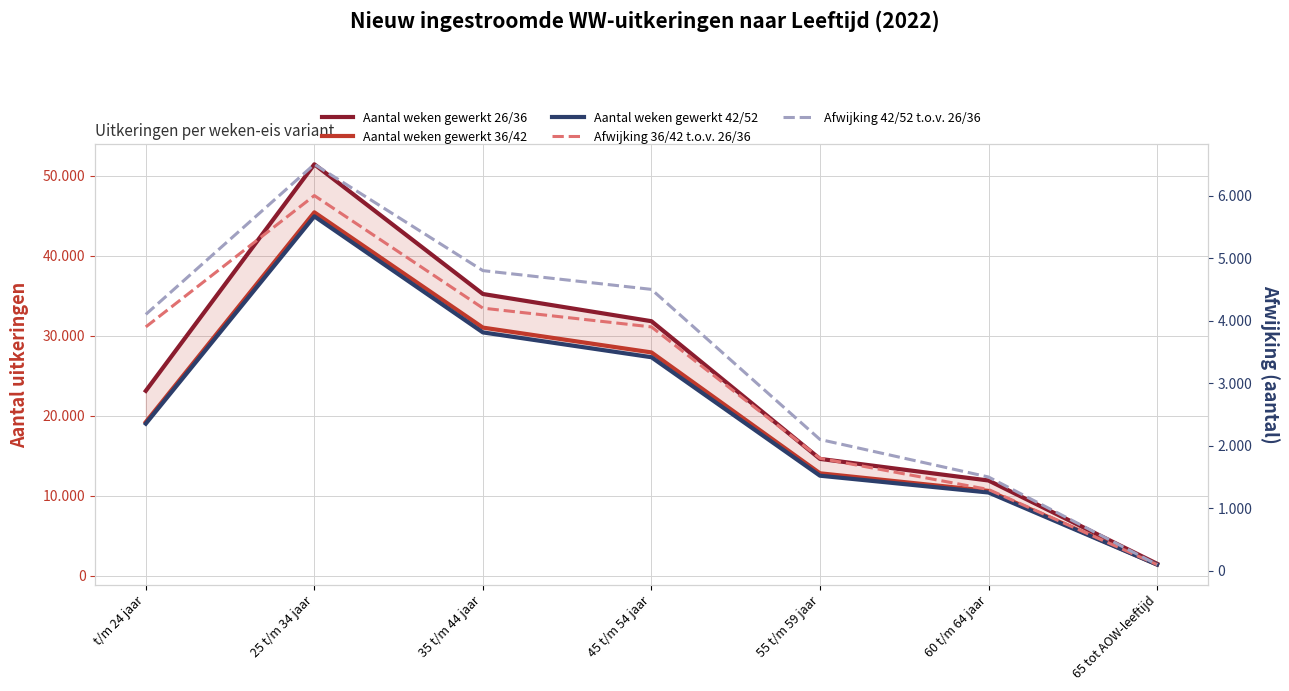

Reading right to left, what are all the values shown in this chart?

Aantal weken gewerkt 26/36: 65 tot AOW-leeftijd=1500	60 t/m 64 jaar=11900	55 t/m 59 jaar=14600	45 t/m 54 jaar=31800	35 t/m 44 jaar=35200	25 t/m 34 jaar=51400	t/m 24 jaar=23100
Aantal weken gewerkt 36/42: 65 tot AOW-leeftijd=1400	60 t/m 64 jaar=10600	55 t/m 59 jaar=12800	45 t/m 54 jaar=27900	35 t/m 44 jaar=31000	25 t/m 34 jaar=45400	t/m 24 jaar=19200
Aantal weken gewerkt 42/52: 65 tot AOW-leeftijd=1400	60 t/m 64 jaar=10400	55 t/m 59 jaar=12500	45 t/m 54 jaar=27300	35 t/m 44 jaar=30400	25 t/m 34 jaar=44900	t/m 24 jaar=19000
Afwijking 36/42 t.o.v. 26/36: 65 tot AOW-leeftijd=100	60 t/m 64 jaar=1300	55 t/m 59 jaar=1800	45 t/m 54 jaar=3900	35 t/m 44 jaar=4200	25 t/m 34 jaar=6000	t/m 24 jaar=3900
Afwijking 42/52 t.o.v. 26/36: 65 tot AOW-leeftijd=100	60 t/m 64 jaar=1500	55 t/m 59 jaar=2100	45 t/m 54 jaar=4500	35 t/m 44 jaar=4800	25 t/m 34 jaar=6500	t/m 24 jaar=4100